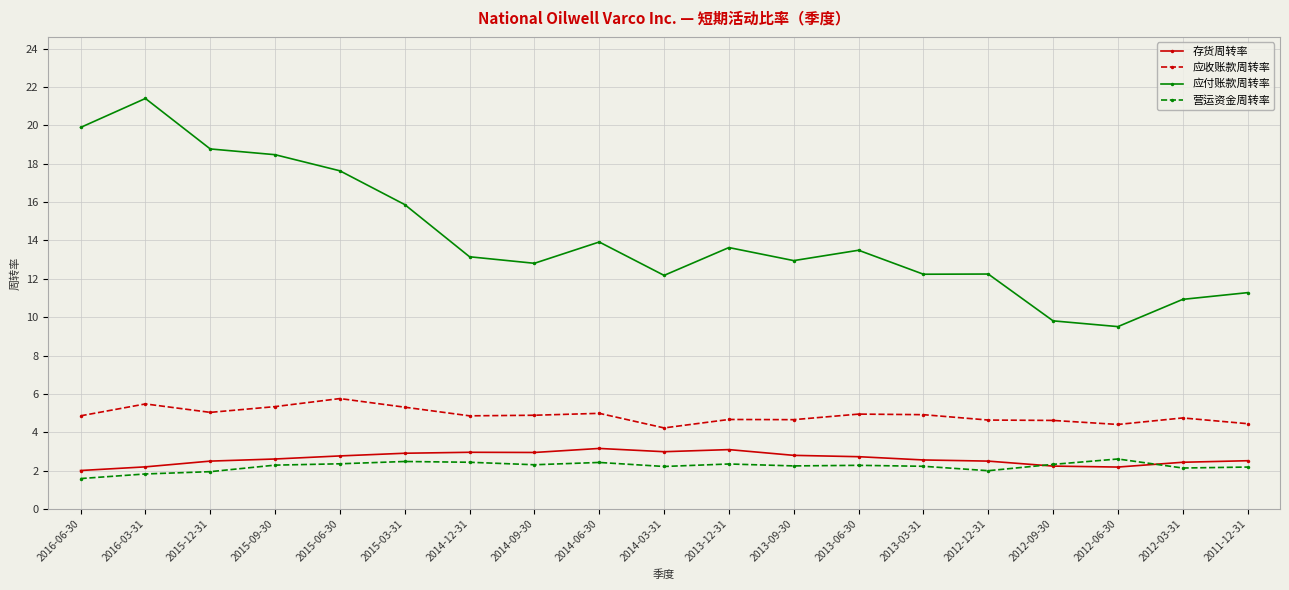

True or false: 营运资金周转率 has a value of 3.0 at 2013-09-30.

False